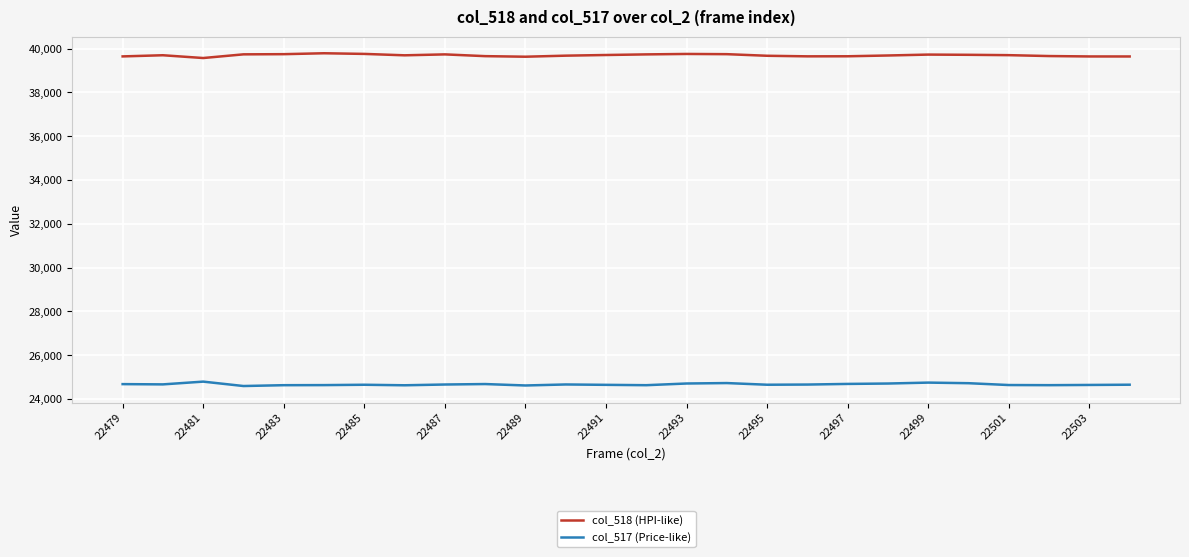

How many categories are shown in the chart?

26